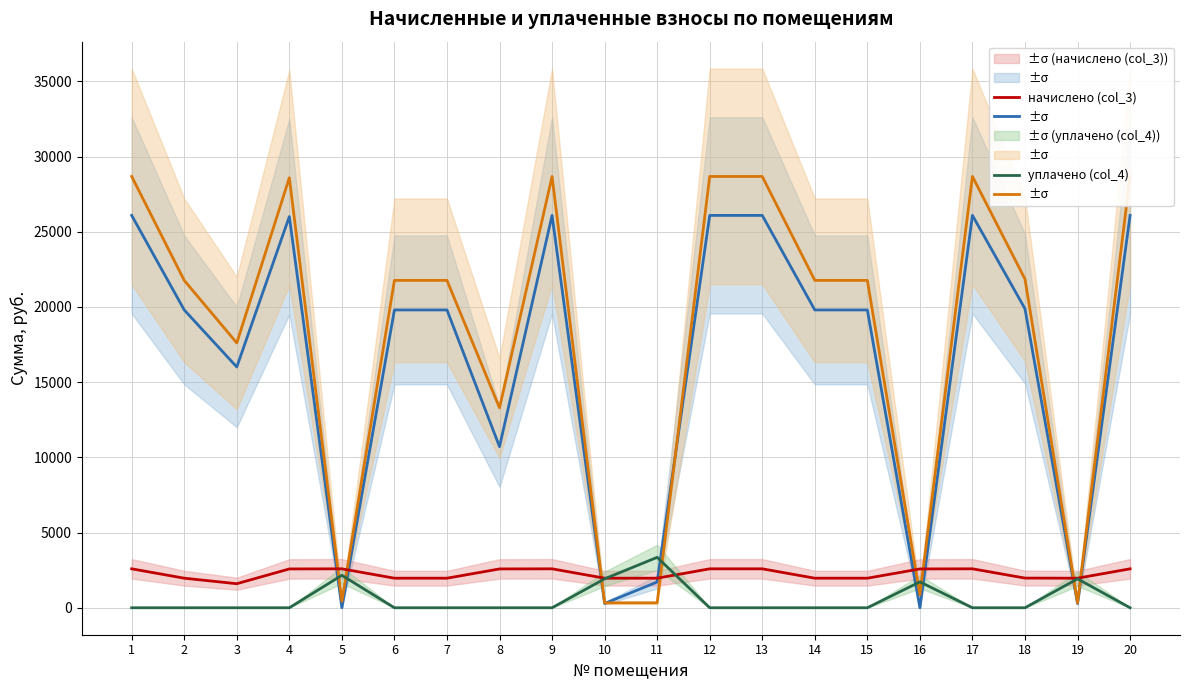

Is this an area chart (filled region under the line)?

No